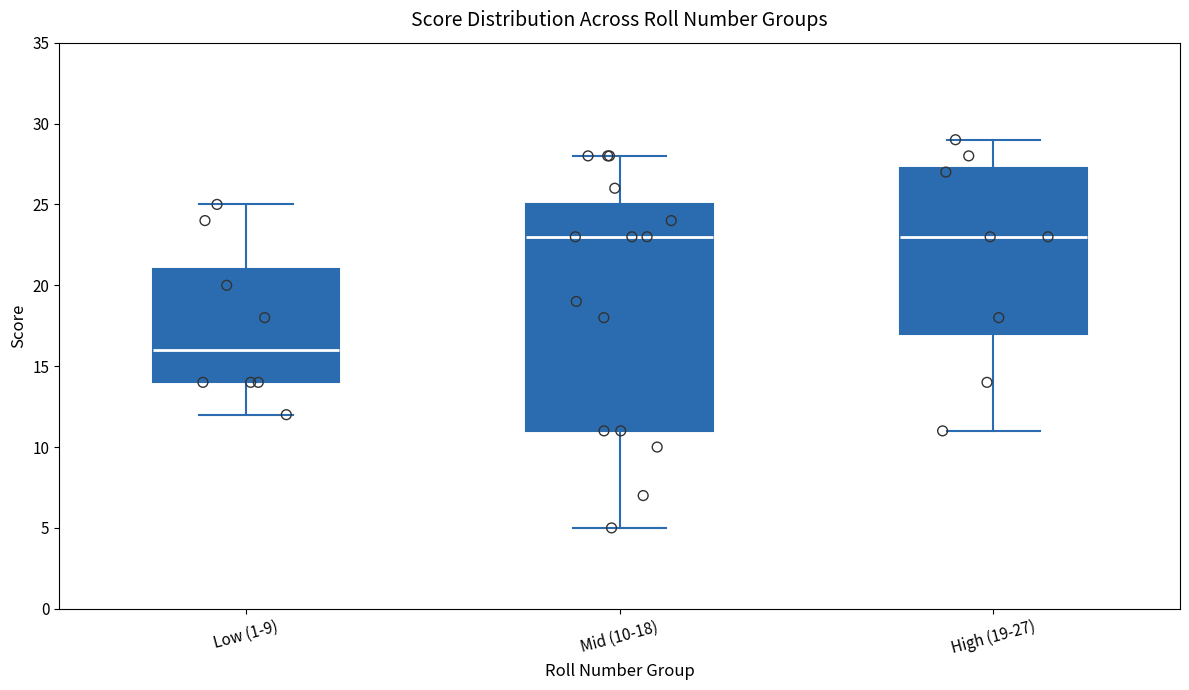

Reading left to right, read every box against the y-axis: the position of its median line, the range the box covers, and the ends of its whiskers. The values are not printed on the chart, so give them approximately, as read against the axis.

Low (1-9): median 16.0, box 14.0 to 21.0, whiskers 12.0 to 25.0
Mid (10-18): median 23.0, box 11.0 to 25.0, whiskers 5.0 to 28.0
High (19-27): median 23.0, box 17.0 to 27.5, whiskers 11.0 to 29.0